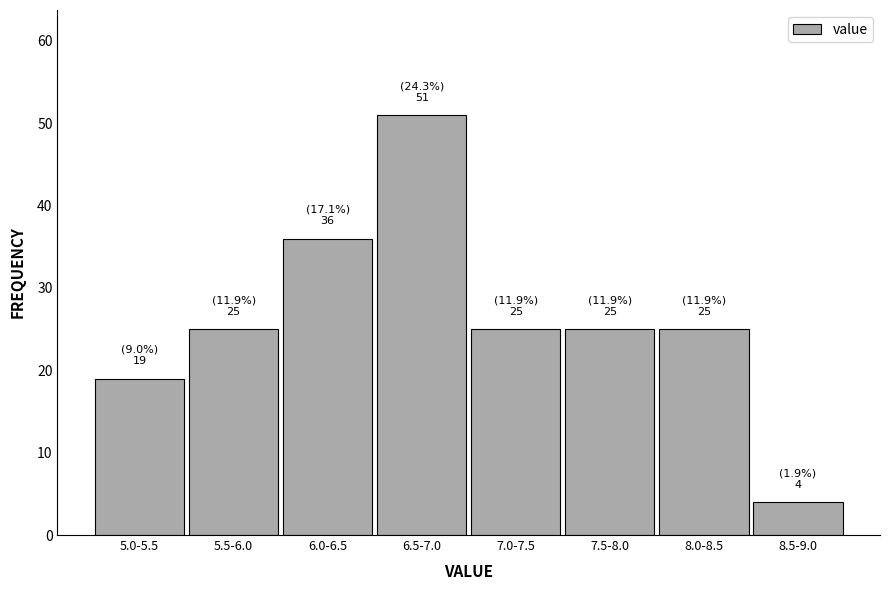

Reading left to right, what are all the values shown in this chart?

19	25	36	51	25	25	25	4